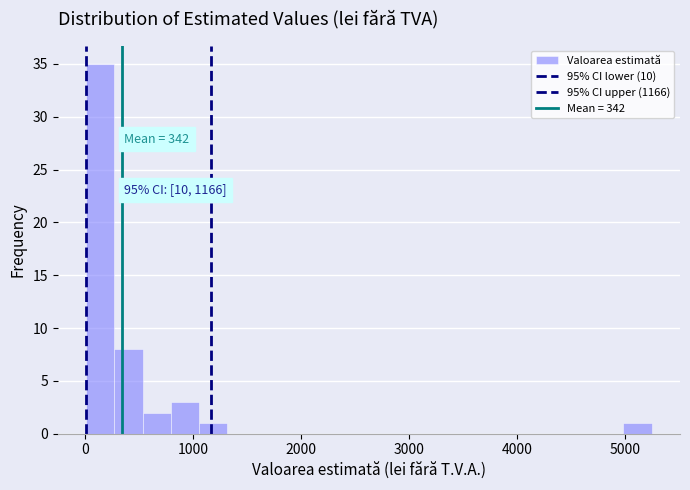

Read against the x-axis, roughly where is the centre of the tallest bar?

100